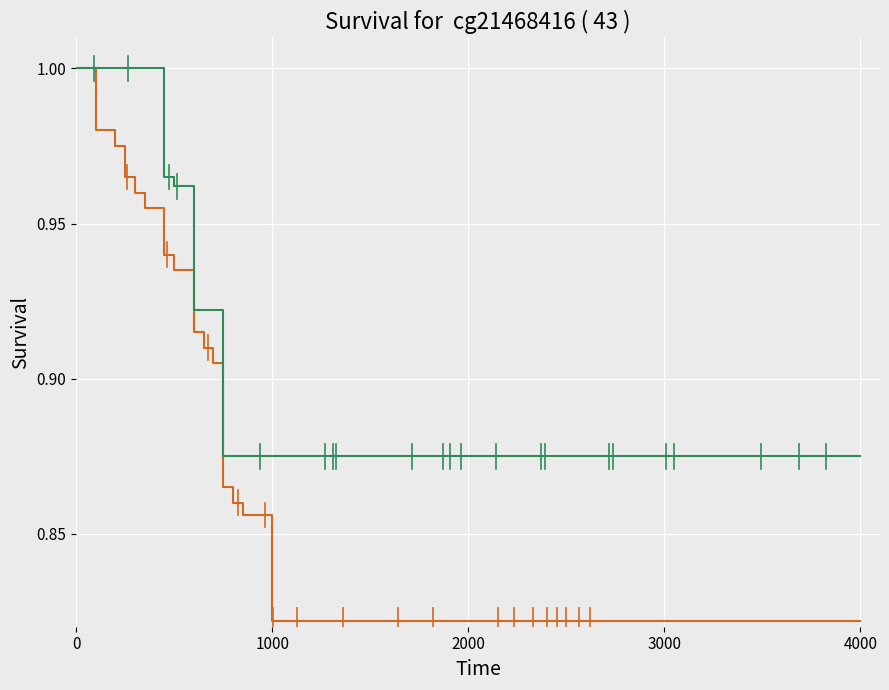

What is the total value across all series at 1000?

1.7